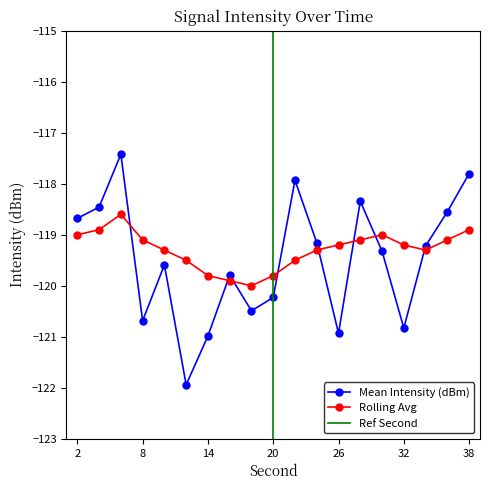

The value of Mean Intensity (dBm) at 24 is -77.0. True or false?

False